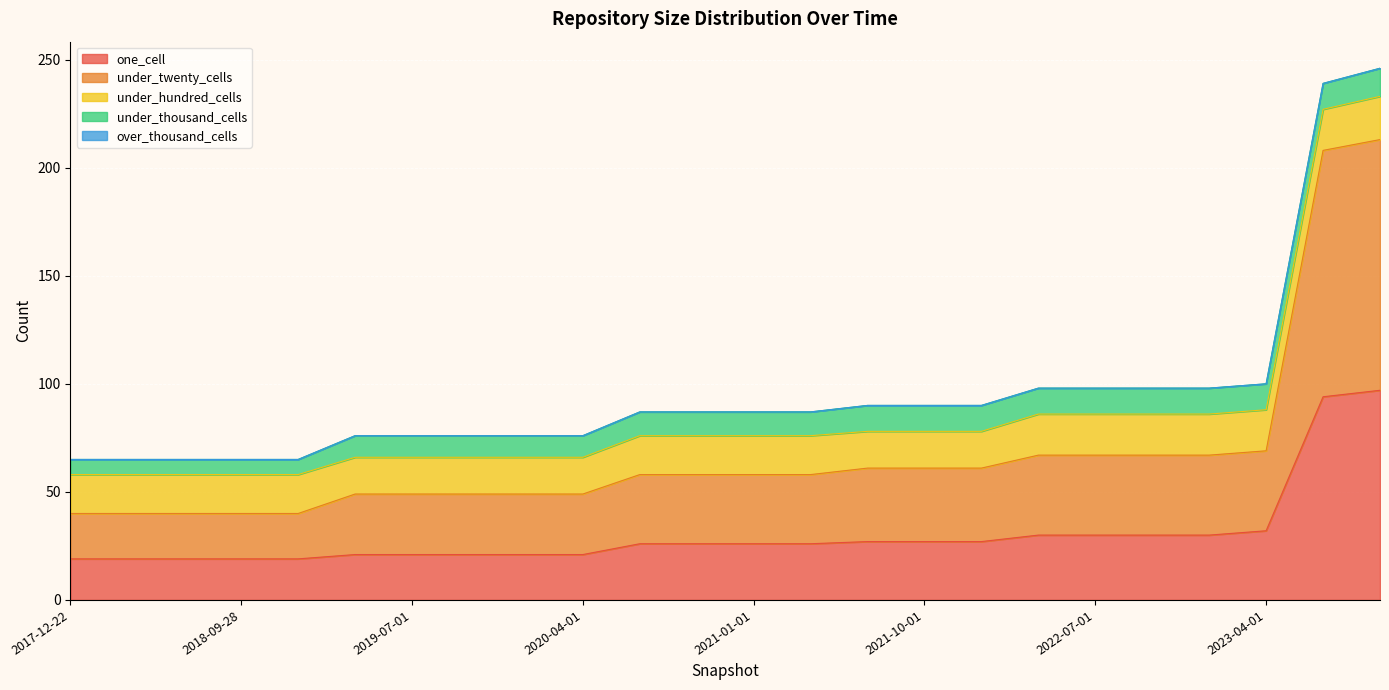

Reading left to right, transcribe all the data shown in this chart.

one_cell: 2017-12-22=19	2018-04-09=19	2018-07-11=19	2018-09-28=19	2019-01-01=19	2019-04-06=21	2019-07-01=21	2019-10-09=21	2020-01-01=21	2020-04-01=21	2020-07-01=26	2020-10-01=26	2021-01-01=26	2021-04-01=26	2021-07-01=27	2021-10-01=27	2022-01-01=27	2022-04-01=30	2022-07-01=30	2022-10-01=30	2023-01-01=30	2023-04-01=32	2023-07-01=94	2023-10-01=97
under_twenty_cells: 2017-12-22=21	2018-04-09=21	2018-07-11=21	2018-09-28=21	2019-01-01=21	2019-04-06=28	2019-07-01=28	2019-10-09=28	2020-01-01=28	2020-04-01=28	2020-07-01=32	2020-10-01=32	2021-01-01=32	2021-04-01=32	2021-07-01=34	2021-10-01=34	2022-01-01=34	2022-04-01=37	2022-07-01=37	2022-10-01=37	2023-01-01=37	2023-04-01=37	2023-07-01=114	2023-10-01=116
under_hundred_cells: 2017-12-22=18	2018-04-09=18	2018-07-11=18	2018-09-28=18	2019-01-01=18	2019-04-06=17	2019-07-01=17	2019-10-09=17	2020-01-01=17	2020-04-01=17	2020-07-01=18	2020-10-01=18	2021-01-01=18	2021-04-01=18	2021-07-01=17	2021-10-01=17	2022-01-01=17	2022-04-01=19	2022-07-01=19	2022-10-01=19	2023-01-01=19	2023-04-01=19	2023-07-01=19	2023-10-01=20
under_thousand_cells: 2017-12-22=7	2018-04-09=7	2018-07-11=7	2018-09-28=7	2019-01-01=7	2019-04-06=10	2019-07-01=10	2019-10-09=10	2020-01-01=10	2020-04-01=10	2020-07-01=11	2020-10-01=11	2021-01-01=11	2021-04-01=11	2021-07-01=12	2021-10-01=12	2022-01-01=12	2022-04-01=12	2022-07-01=12	2022-10-01=12	2023-01-01=12	2023-04-01=12	2023-07-01=12	2023-10-01=13
over_thousand_cells: 2017-12-22=0	2018-04-09=0	2018-07-11=0	2018-09-28=0	2019-01-01=0	2019-04-06=0	2019-07-01=0	2019-10-09=0	2020-01-01=0	2020-04-01=0	2020-07-01=0	2020-10-01=0	2021-01-01=0	2021-04-01=0	2021-07-01=0	2021-10-01=0	2022-01-01=0	2022-04-01=0	2022-07-01=0	2022-10-01=0	2023-01-01=0	2023-04-01=0	2023-07-01=0	2023-10-01=0